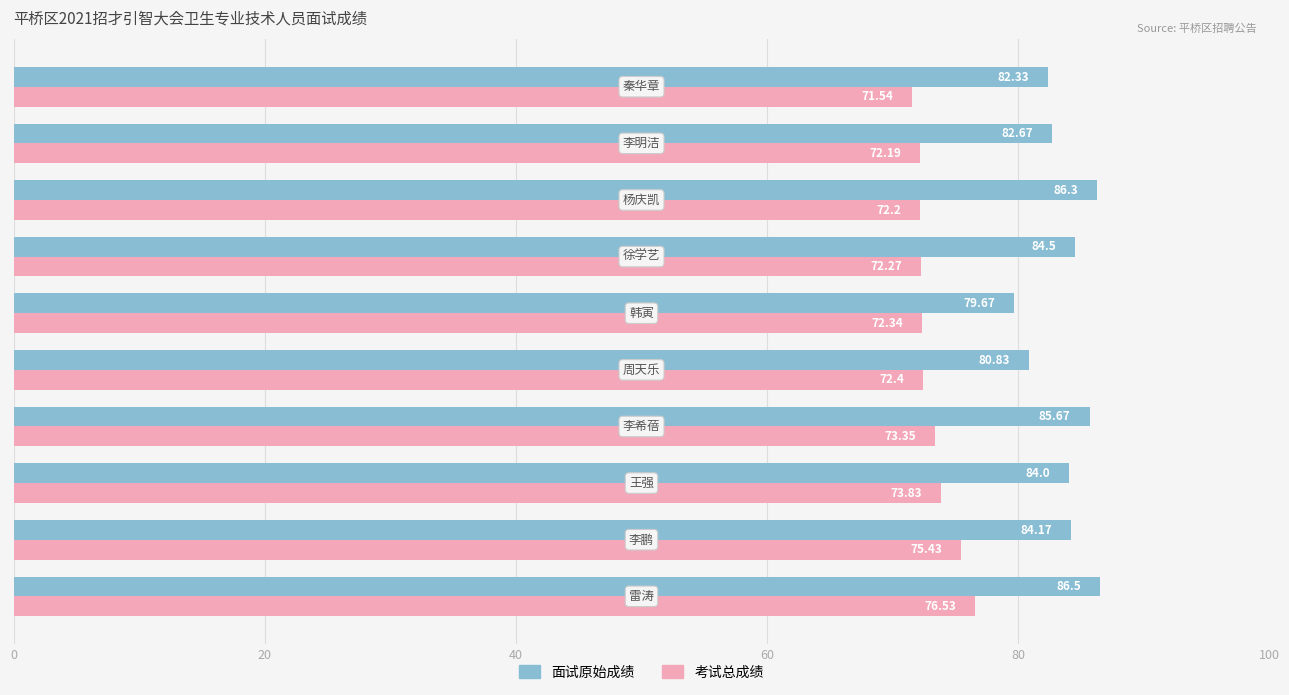

List the series in order of their overall mean, lowest first.

考试总成绩, 面试原始成绩